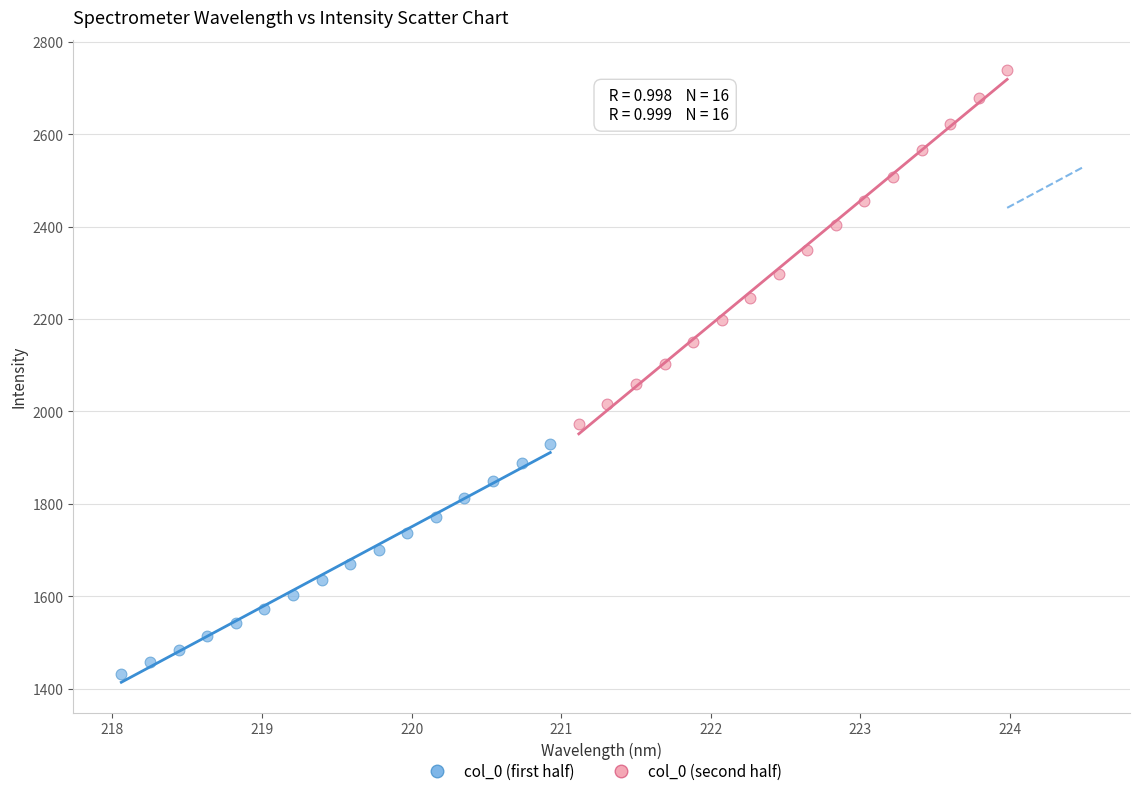

Which series reaches the minimum Y coordinate?

col_0 (first half)